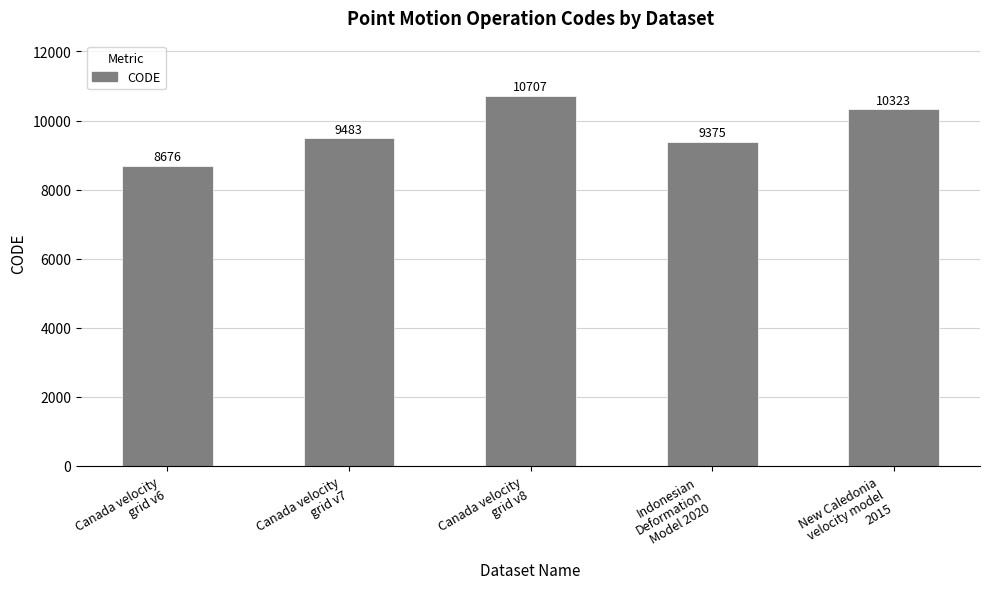

Which has a higher value, Canada velocity
grid v8 or Canada velocity
grid v7?

Canada velocity
grid v8